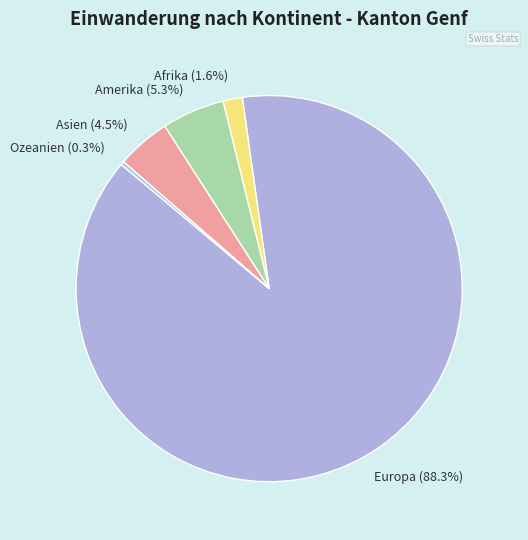

Combined, do Asien and Afrika account for over 50%?

No